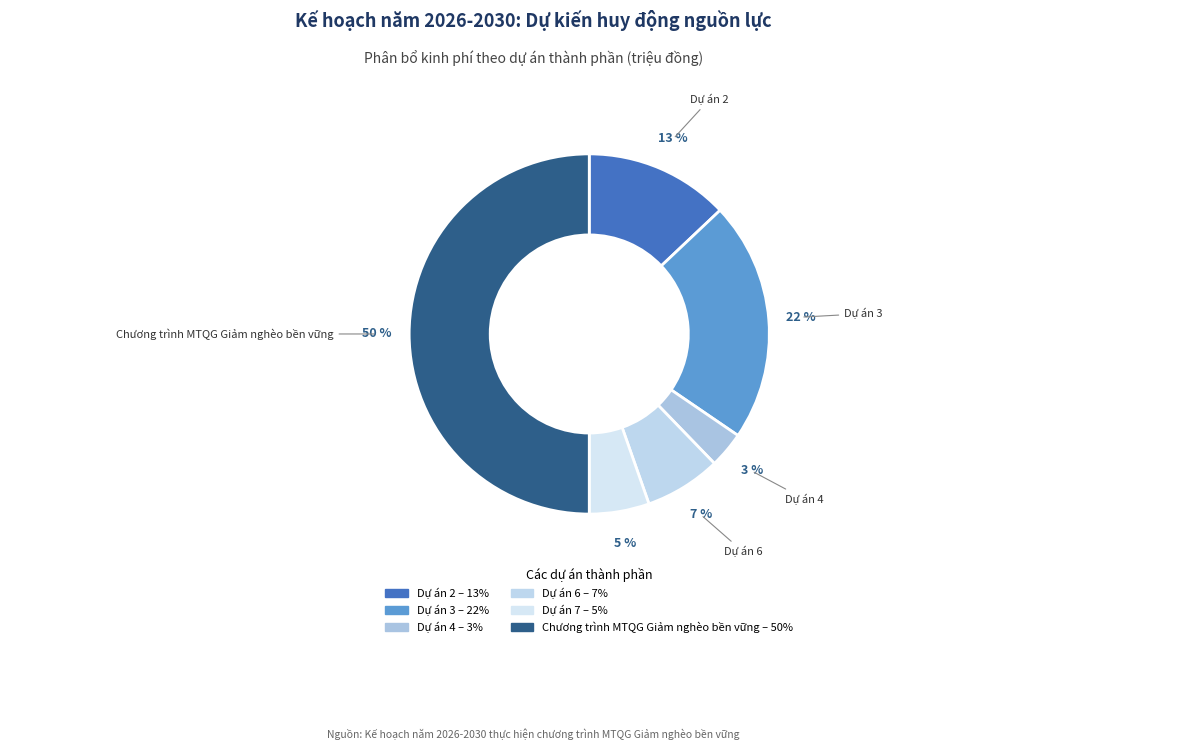

Is there a majority slice in this chart?

No